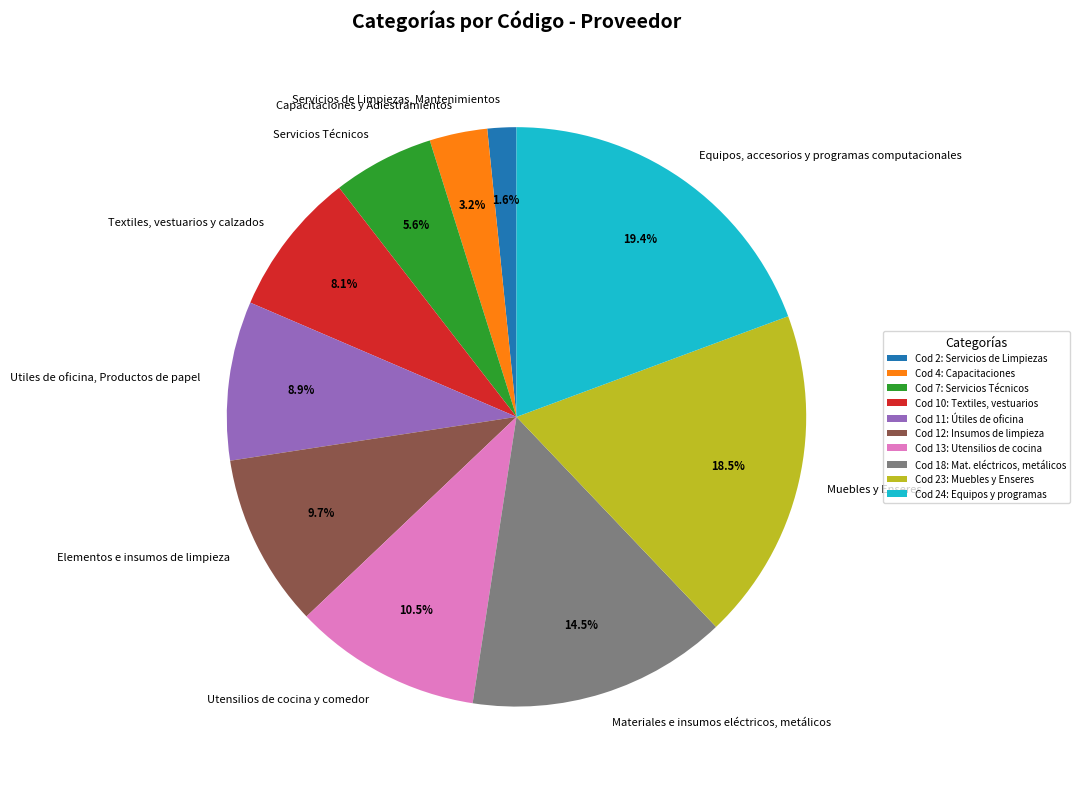

How many slices are in this pie chart?

10